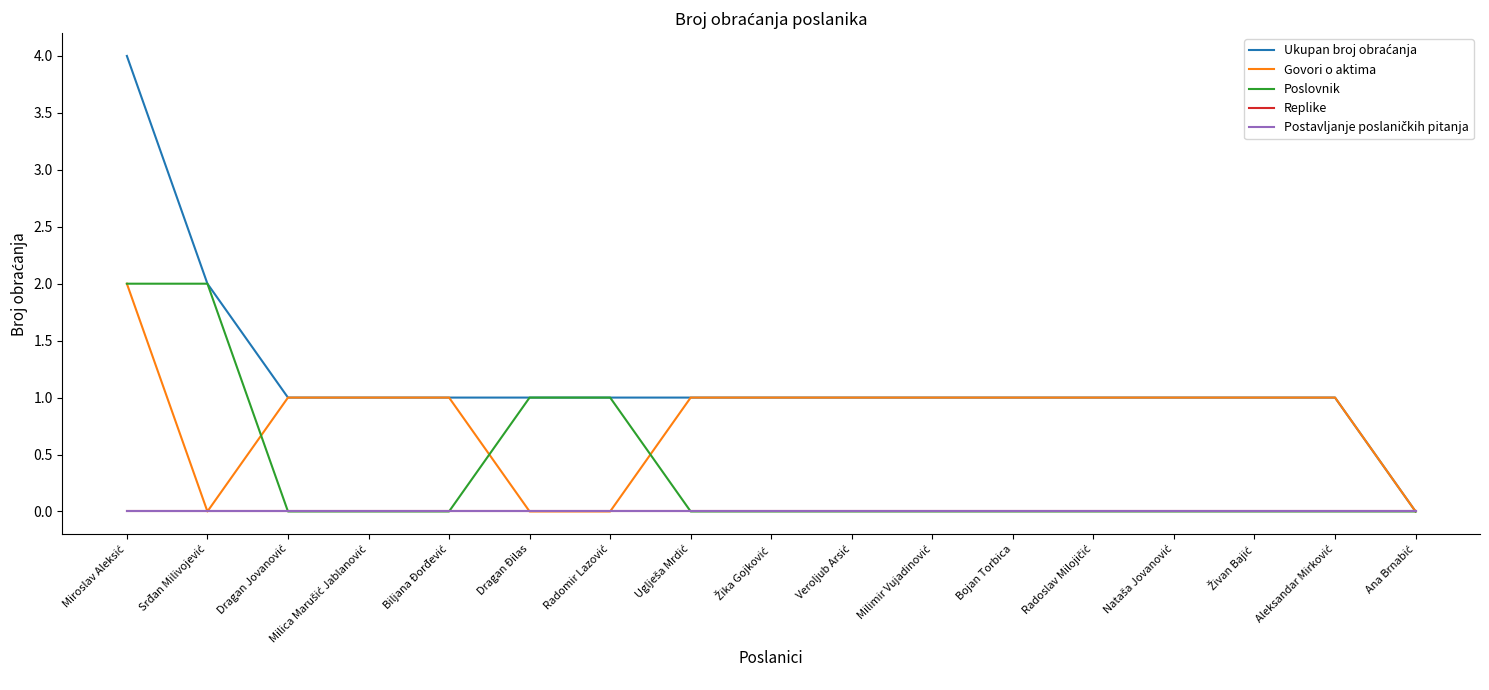

Which series has the widest spread of values?

Ukupan broj obraćanja